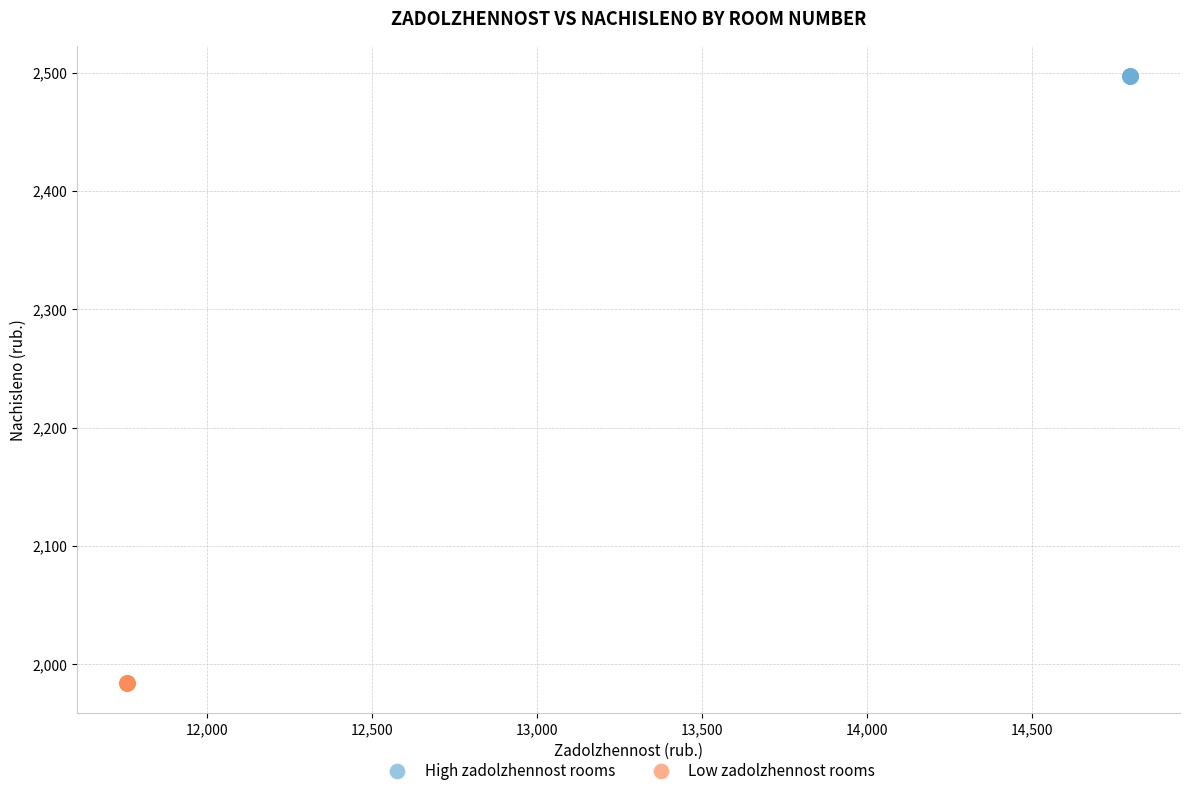

Which series contains the lowest Y value?

Low zadolzhennost rooms